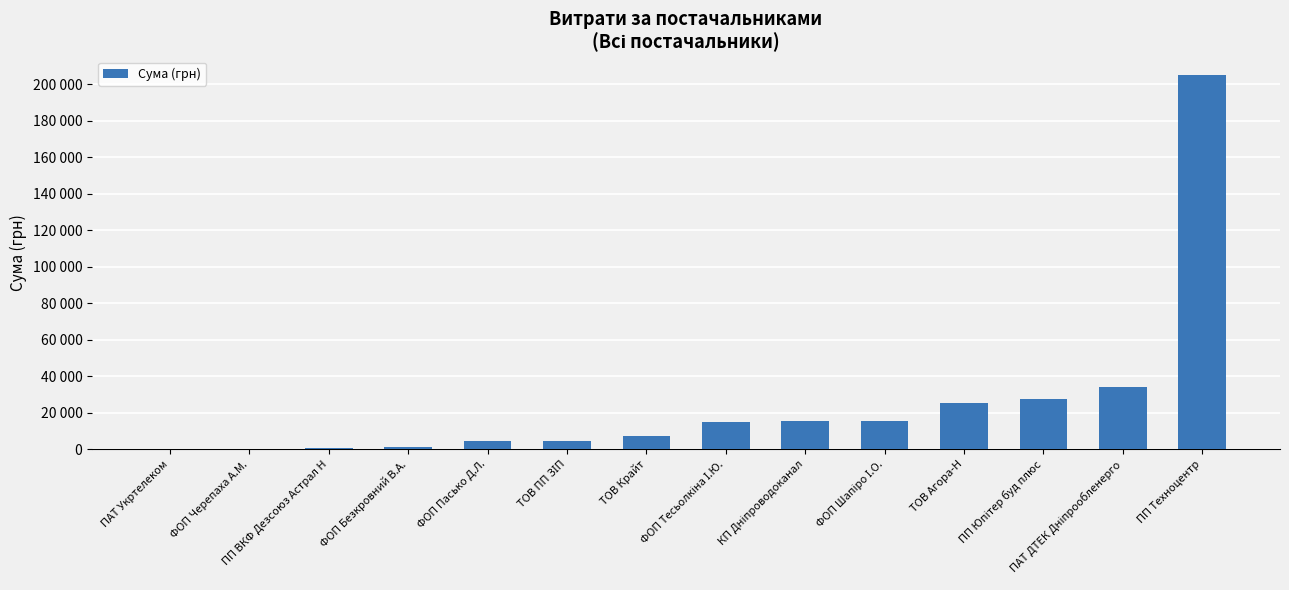

Are the bars horizontal?

No